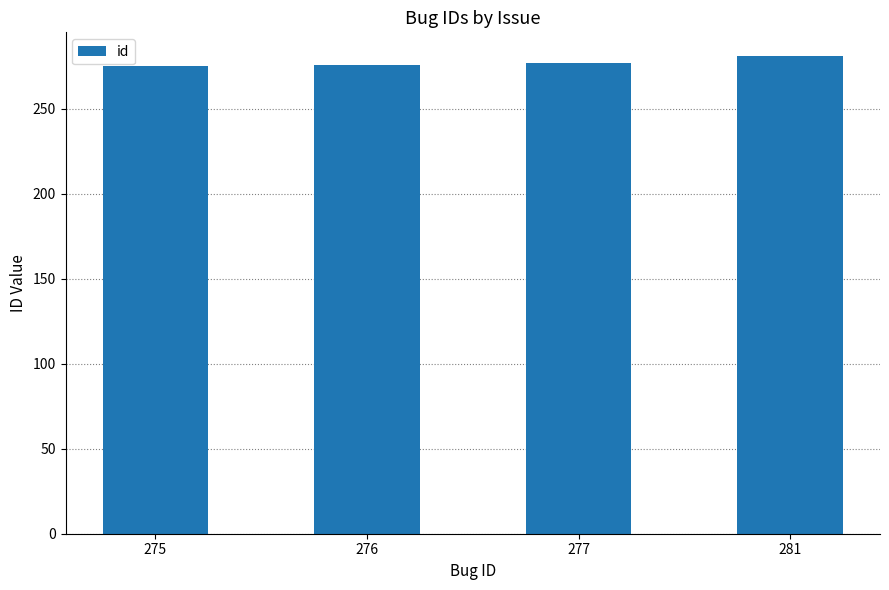

What is the ratio of the value at 276 to the value at 275?

1.0